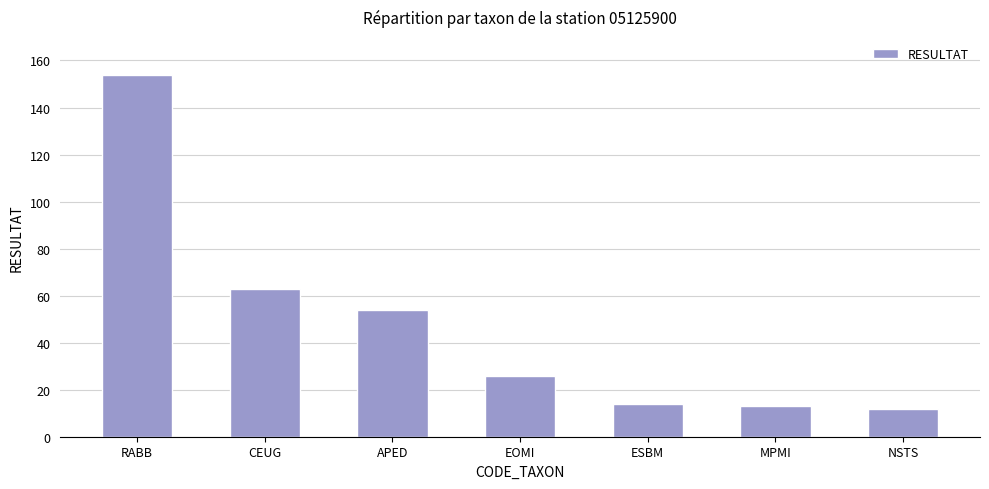

What is the smallest value displayed?

12